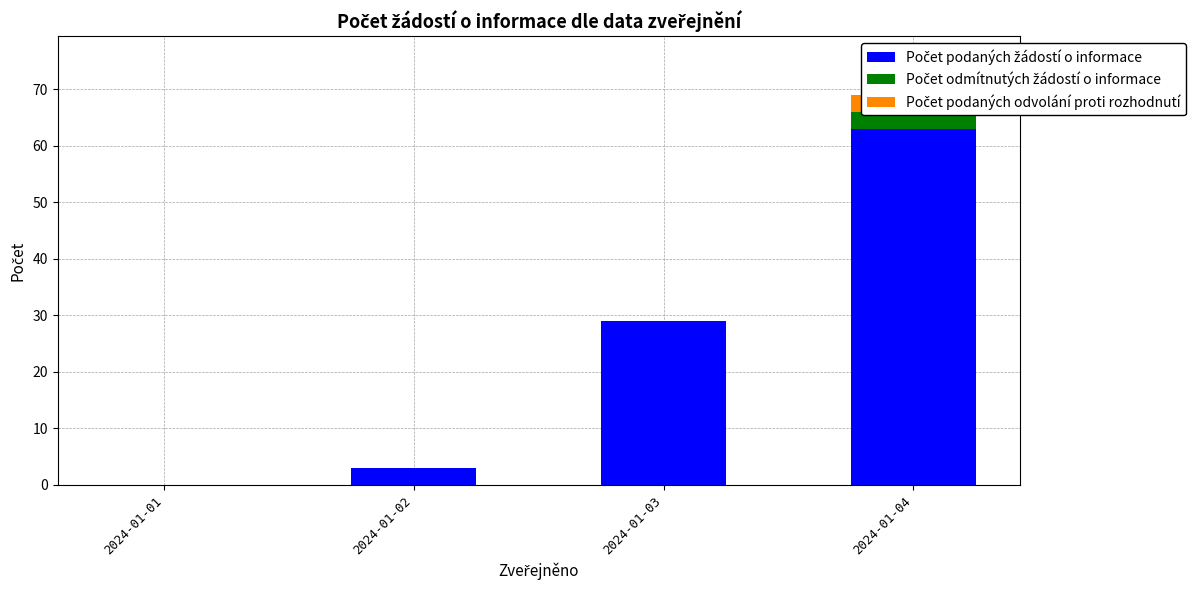

Which series has the largest total across all categories?

Počet podaných žádostí o informace